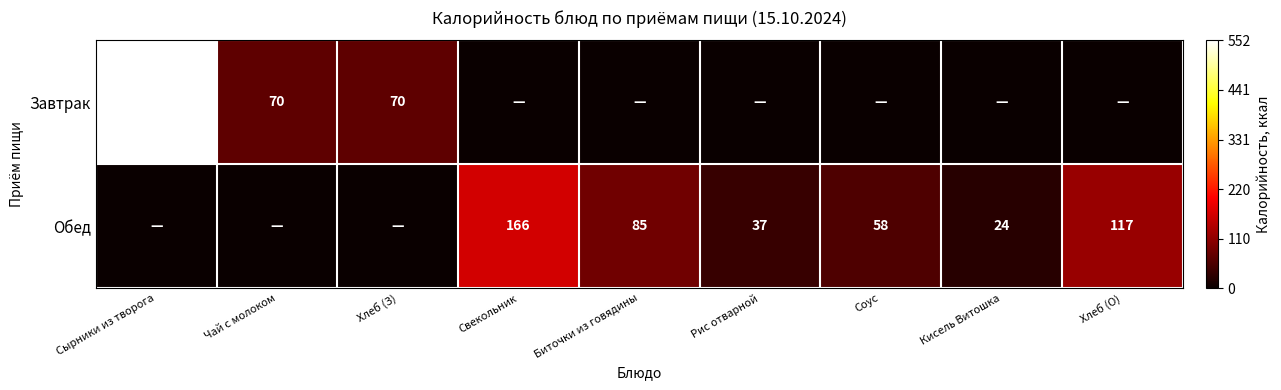

Is it true that Обед equals 73 at Хлеб (О)?

False